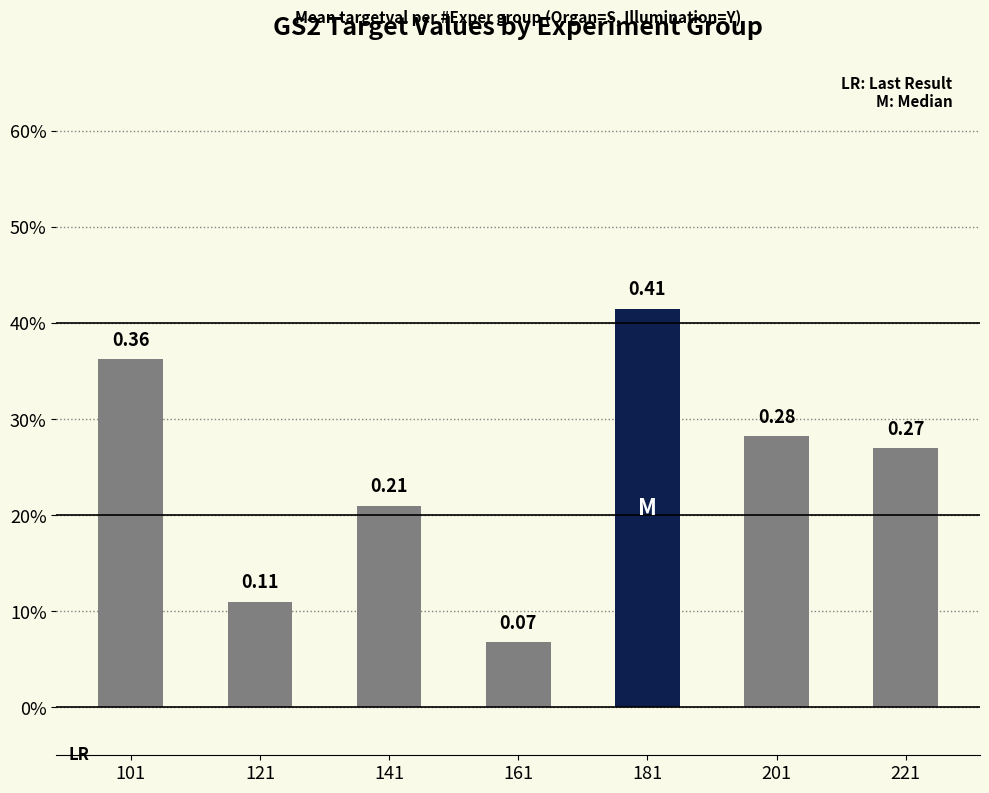

Between 161 and 141, which is larger?

141